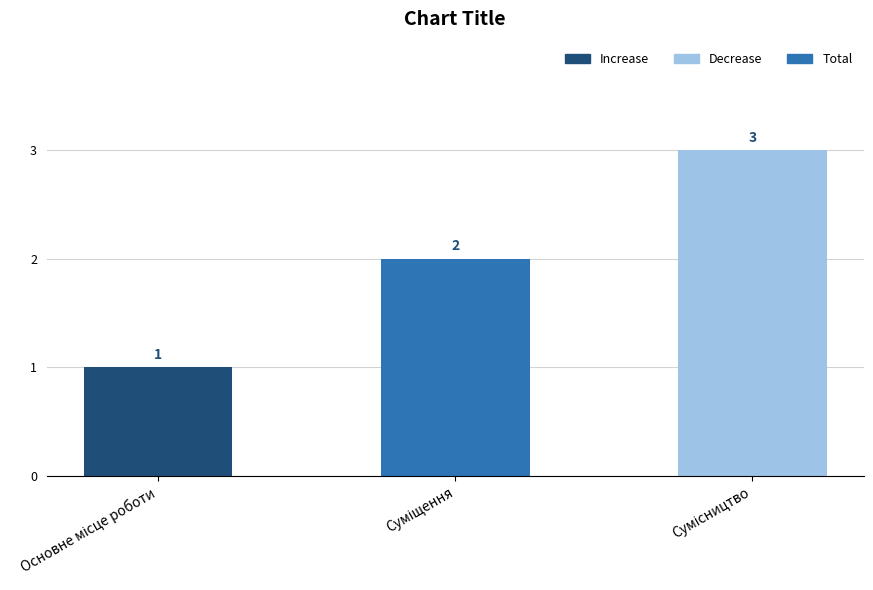

What is the greatest value displayed?

3